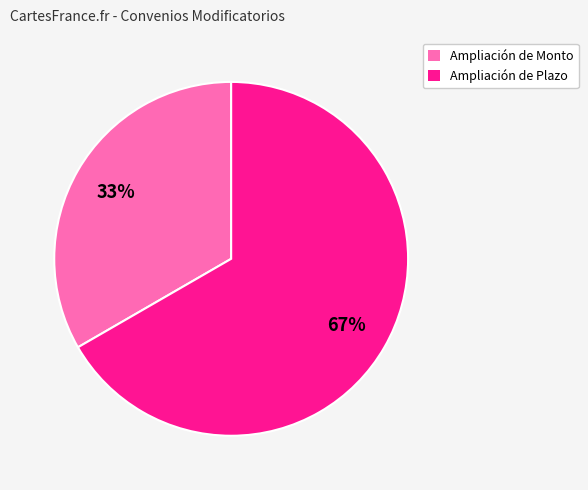

True or false: Ampliación de Plazo accounts for 67% of the total.

True